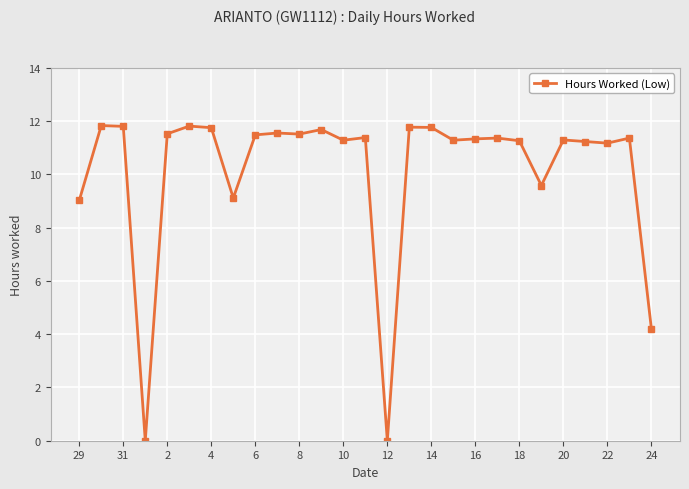

Count the number of categories in the chart.

27